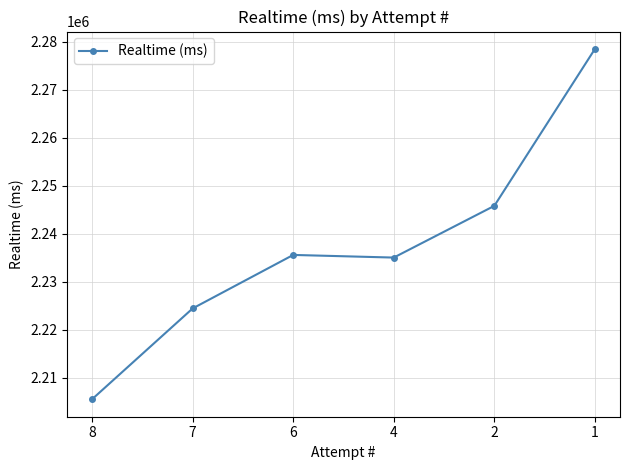

What is the difference between the values at 7 and 8?

18922